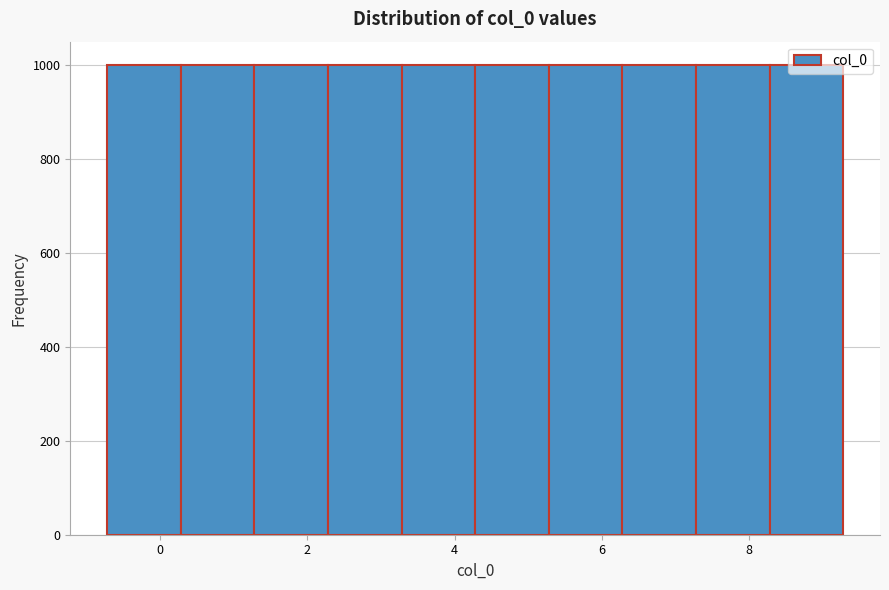

Reading left to right, list every bar in this chart as the range it spans on the x-axis followed by its height. Neither the bar edges nor the heights are printed on the chart, so give them approximately, as read against the axes.

-0.8 to 0.2: 1000
0.2 to 1.2: 1000
1.2 to 2.2: 1000
2.2 to 3.2: 1000
3.2 to 4.2: 1000
4.2 to 5.2: 1000
5.2 to 6.2: 1000
6.2 to 7.2: 1000
7.2 to 8.2: 1000
8.2 to 9.2: 1000